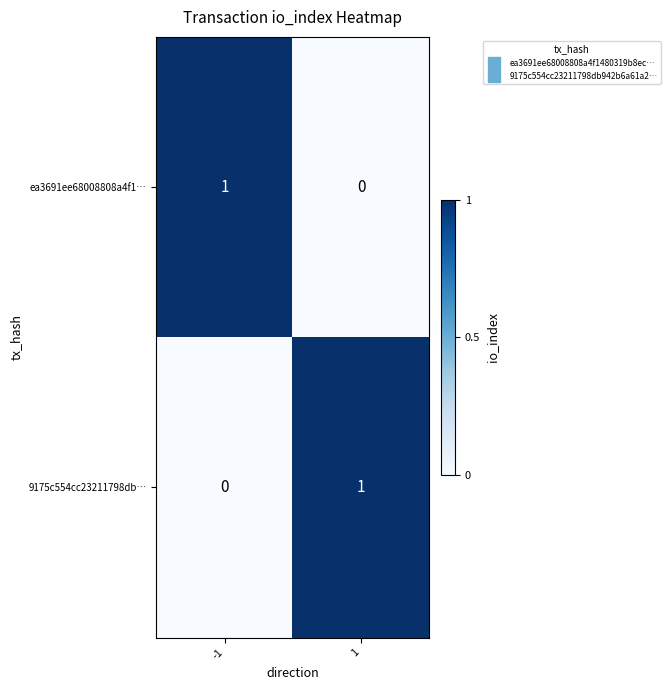

Rank the categories by ea3691ee68008808a4f1… value from lowest to highest.

1, -1